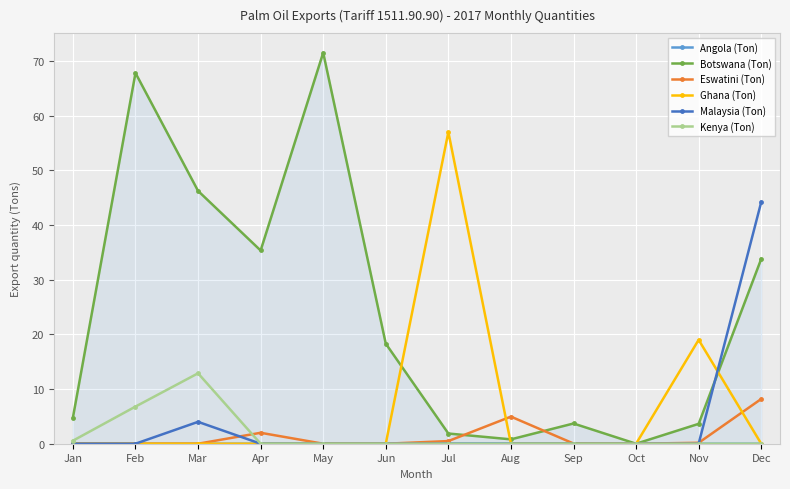

How many data points does each series have?

12